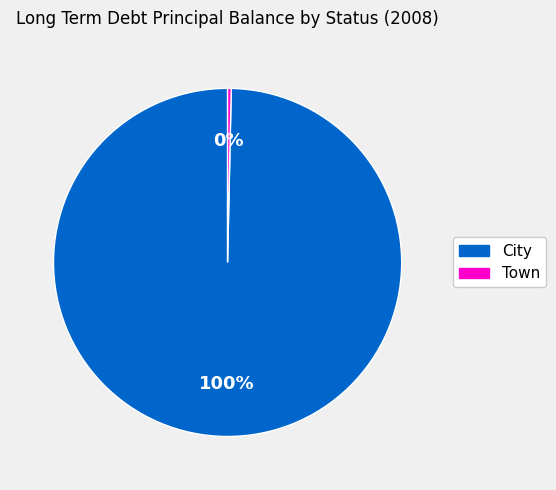

Which category has the smallest portion of the pie?

Town